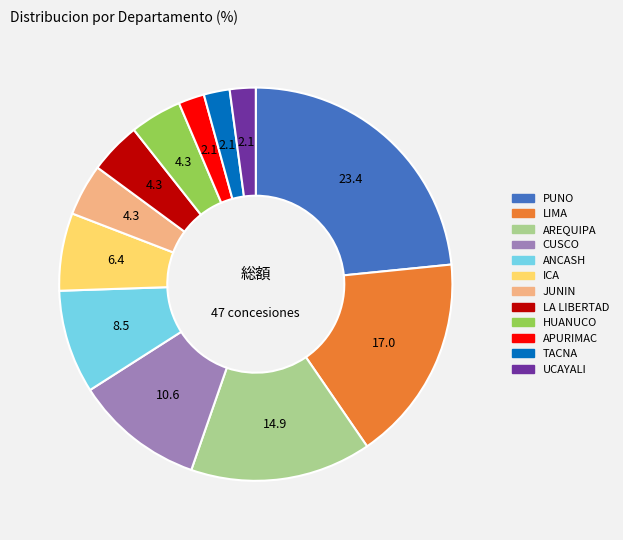

Is there any slice that represents more than half of the pie?

No